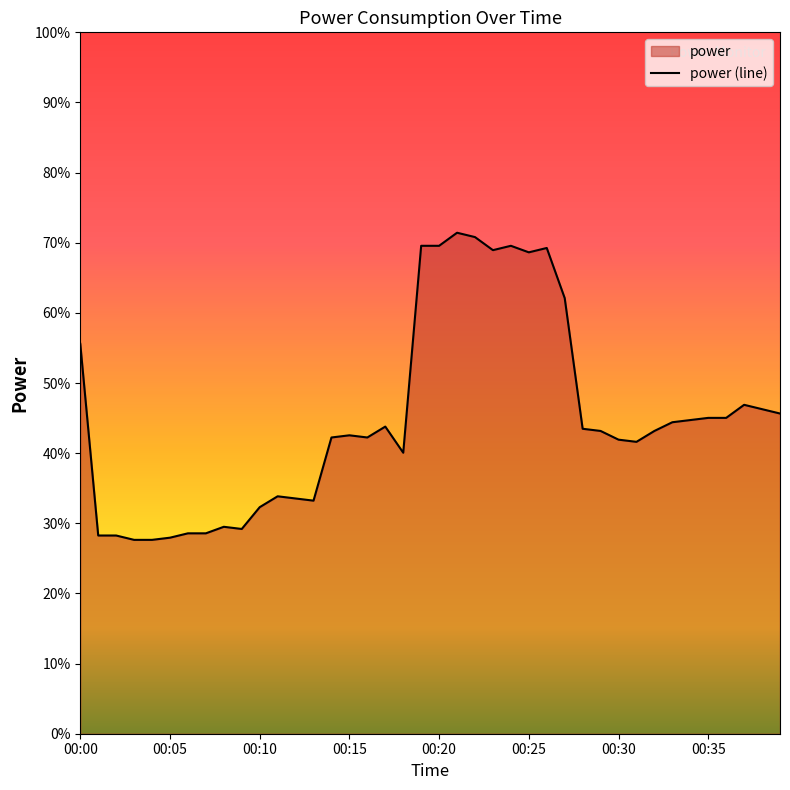

Rank the categories by value from lowest to highest.

00:03, 00:04, 00:05, 00:01, 00:02, 00:06, 00:07, 00:09, 00:08, 00:10, 00:13, 00:12, 00:11, 00:18, 00:31, 00:30, 00:14, 00:16, 00:15, 00:29, 00:32, 00:28, 00:17, 00:33, 00:34, 00:35, 00:36, 00:39, 00:38, 00:37, 00:00, 00:27, 00:25, 00:23, 00:26, 00:19, 00:20, 00:24, 00:22, 00:21